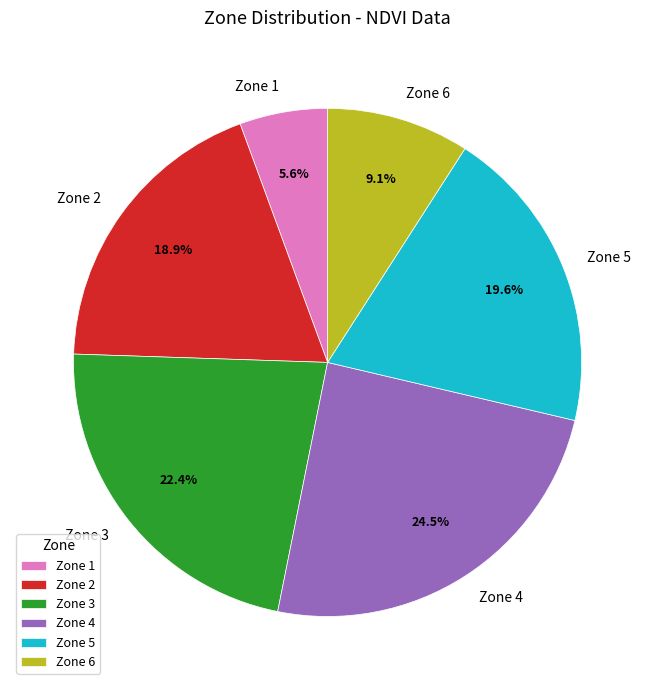

Which slice is the smallest?

Zone 1